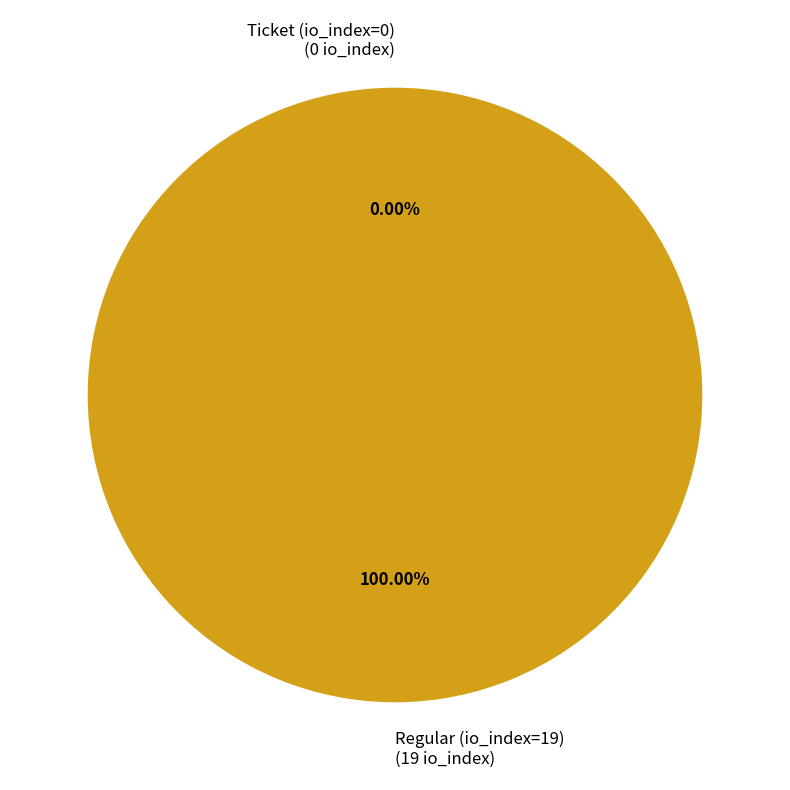

How many segments does this pie chart have?

2